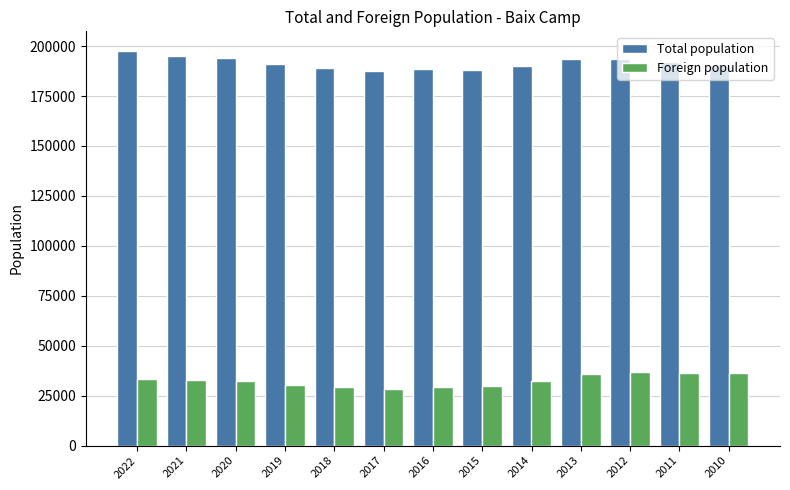

How many data points does each series have?

13